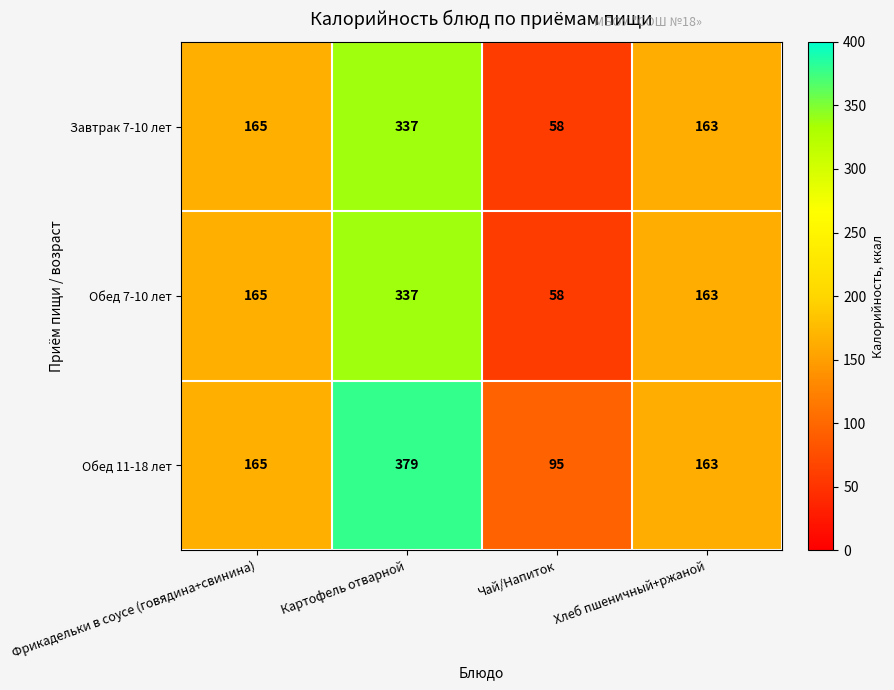

At which label is Завтрак 7-10 лет closest to 197?

Фрикадельки в соусе (говядина+свинина)